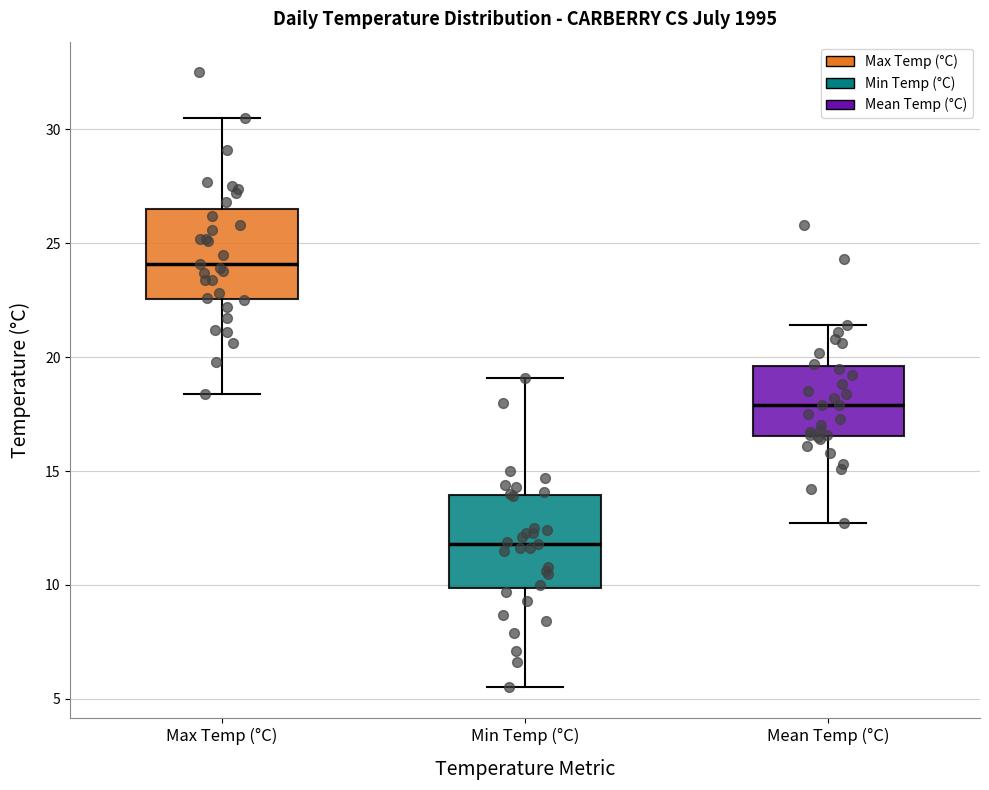

Reading left to right, read every box against the y-axis: the position of its median line, the range the box covers, and the ends of its whiskers. The values are not printed on the chart, so give them approximately, as read against the axis.

Max Temp (°C): median 24.0, box 22.5 to 26.5, whiskers 18.5 to 30.5
Min Temp (°C): median 12.0, box 10.0 to 14.0, whiskers 5.5 to 19.0
Mean Temp (°C): median 18.0, box 16.5 to 19.5, whiskers 12.5 to 21.5